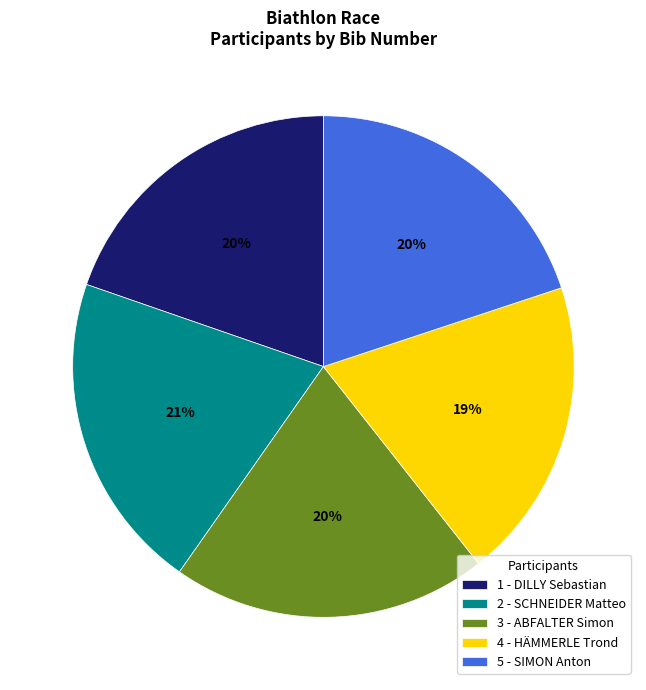

What percentage is the 2 - SCHNEIDER Matteo slice, to the nearest percent?

21%